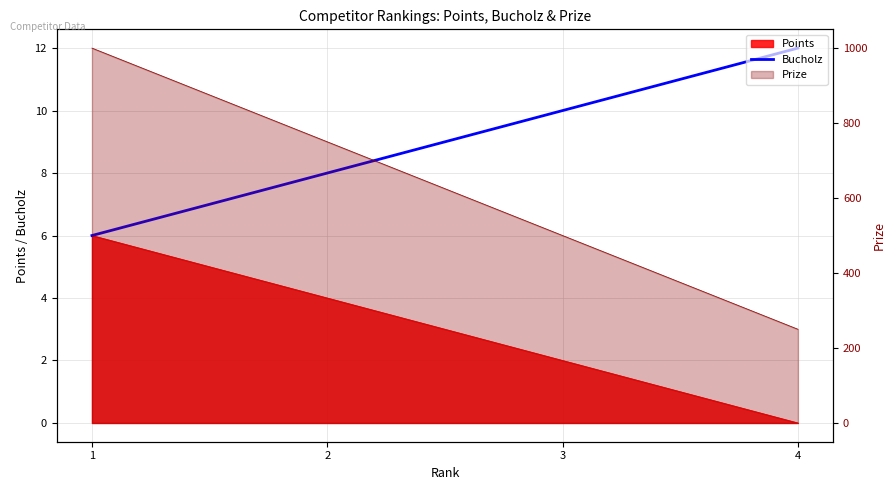

Reading right to left, extract all data points from this chart.

12	10	8	6